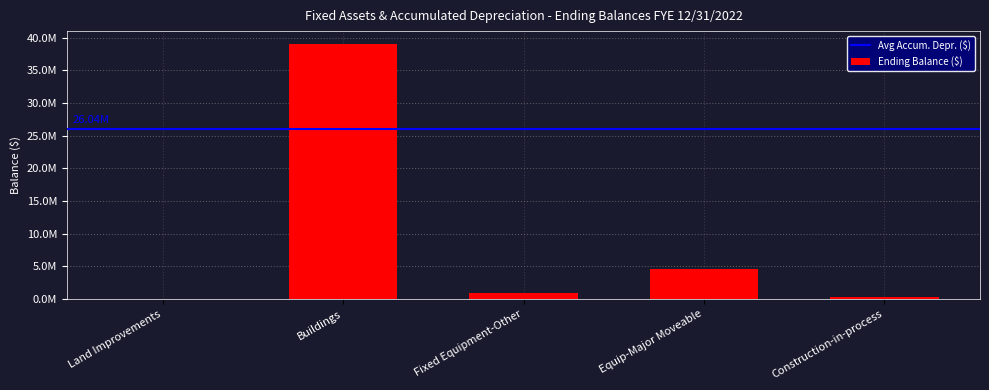

List the labels in order of value, largest first.

Buildings, Equip-Major Moveable, Fixed Equipment-Other, Construction-in-process, Land Improvements